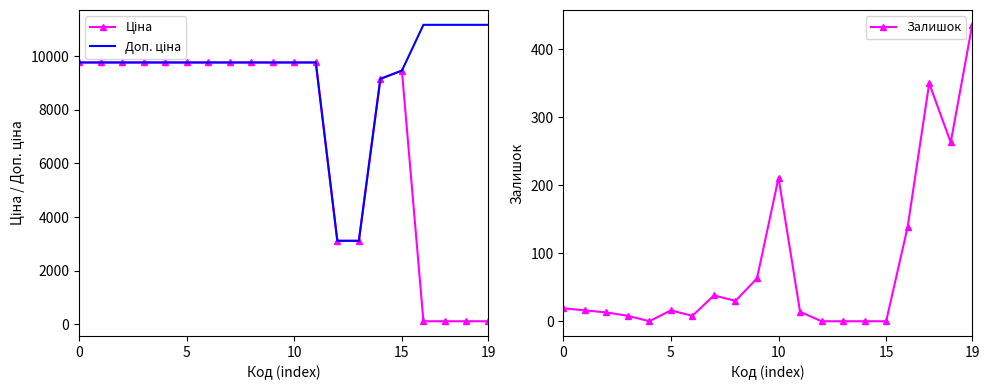

True or false: Доп. ціна and Залишок intersect in this chart.

False